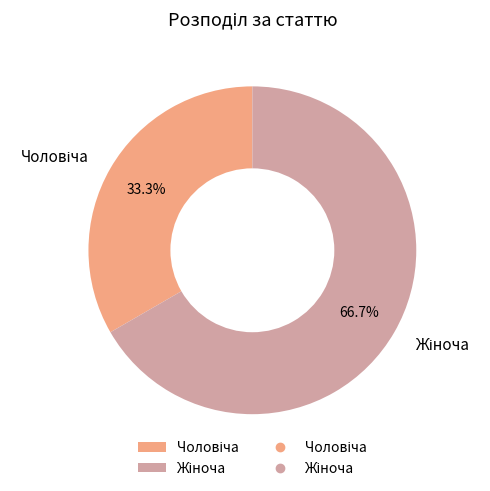

Is there any slice that represents more than half of the pie?

Yes